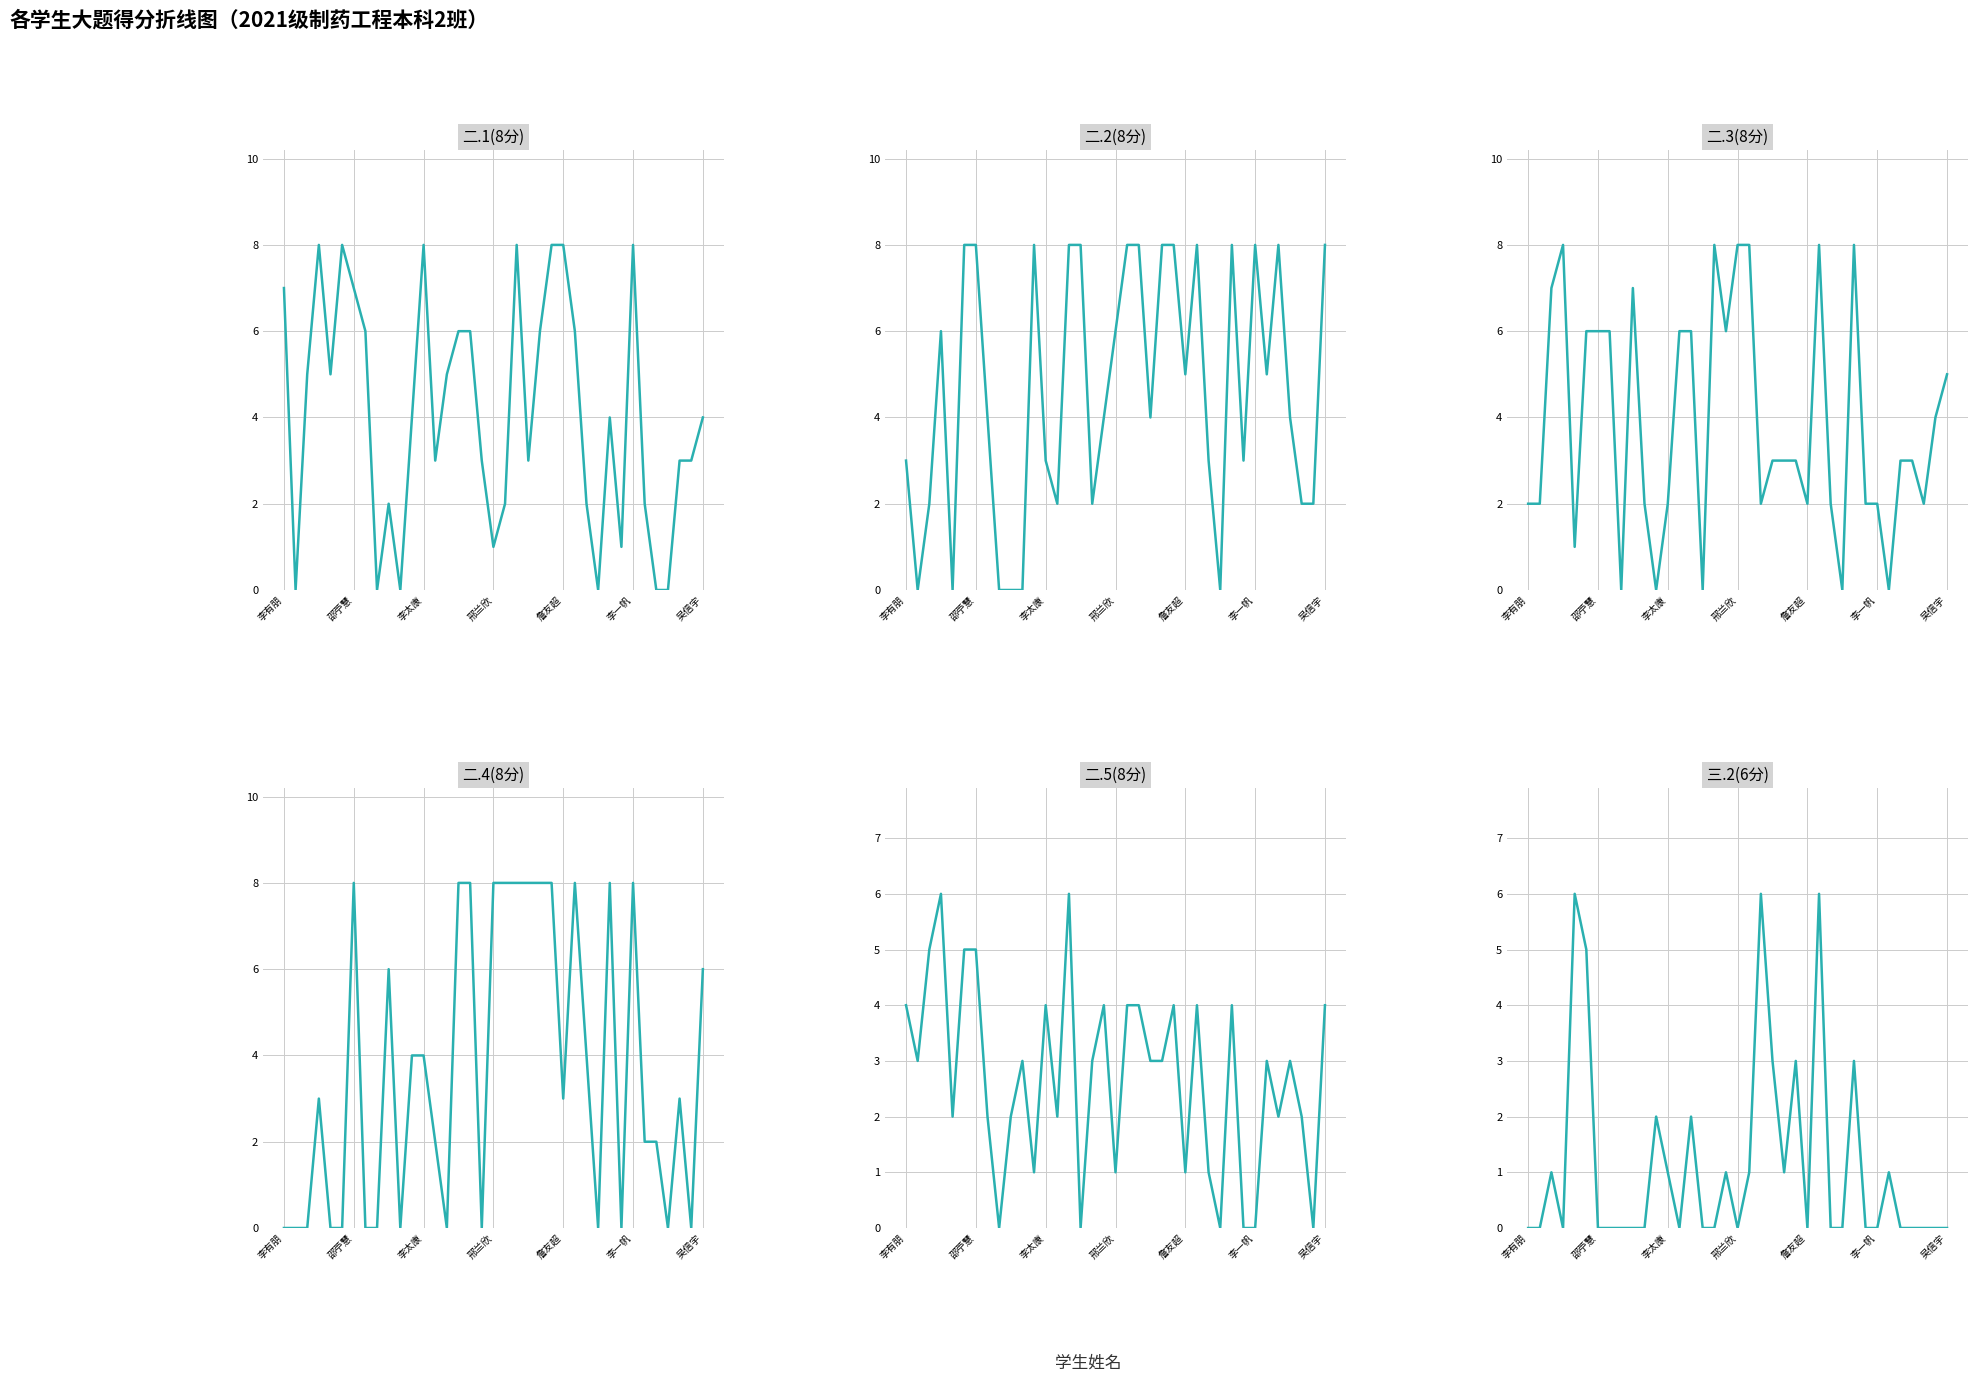

At how many categories does at least one series exceed 6?

23